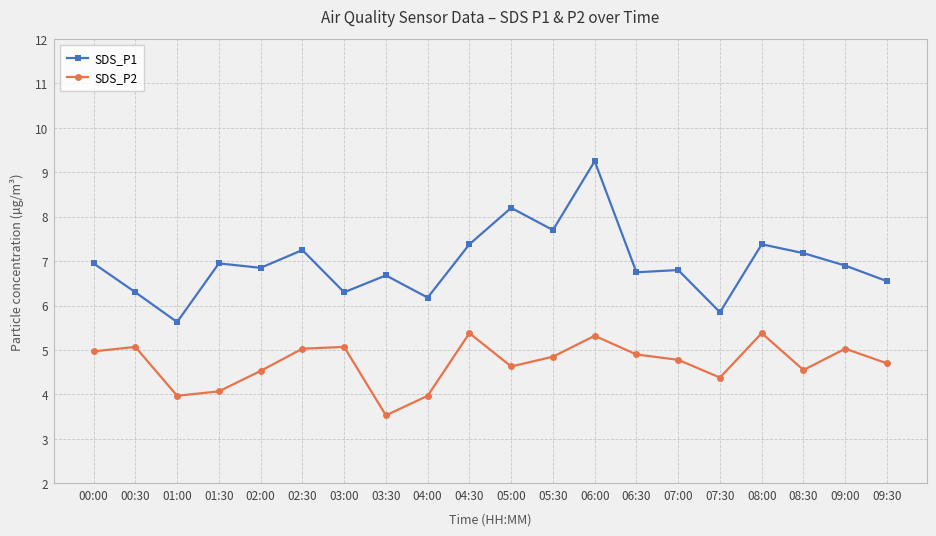

What position from the left is 07:30?

16